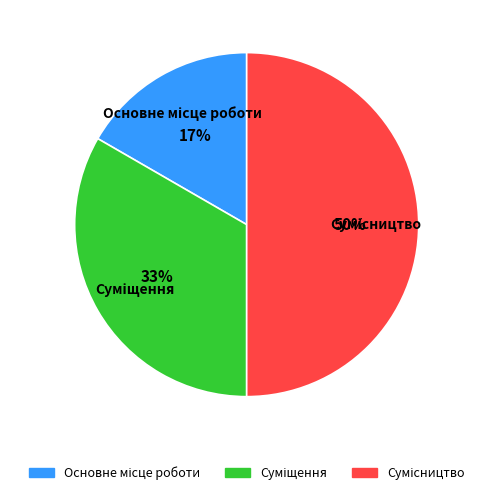

To the nearest percent, what is the difference between the largest and smallest slice percentages?

33%